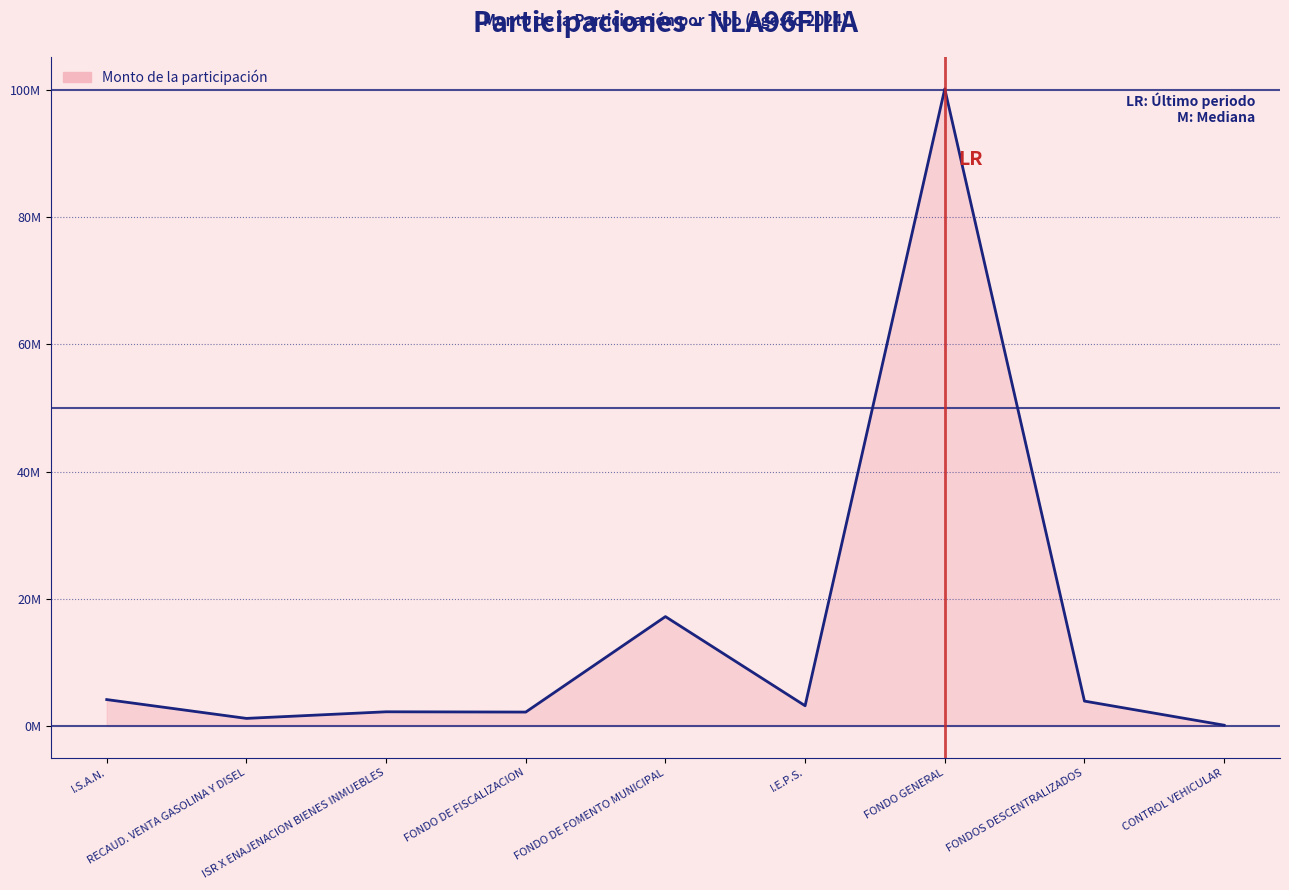

What is the sum of all values?

134331846.8